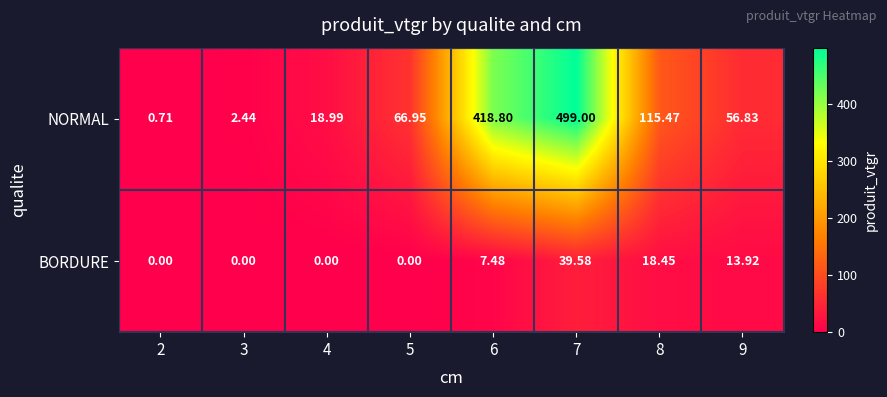

Rank the series by their maximum value, from lowest to highest.

BORDURE, NORMAL